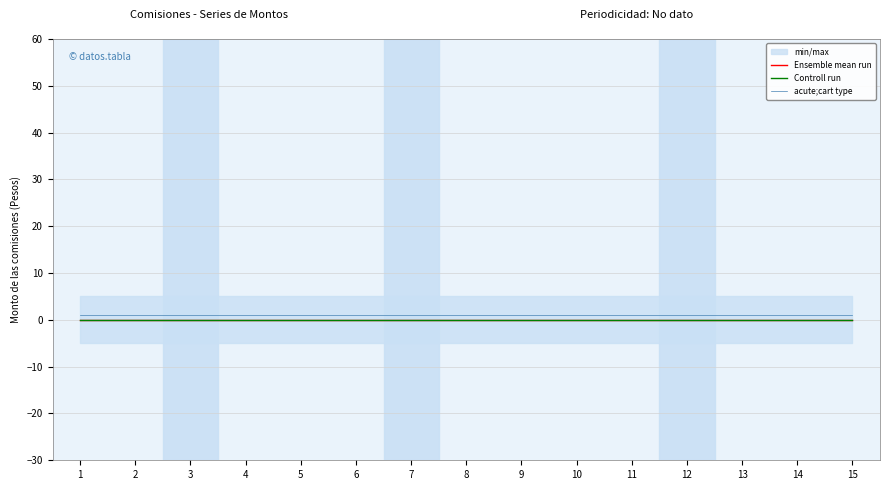

Reading right to left, list all the values displayed in this chart.

Ensemble mean run: 0	0	0	0	0	0	0	0	0	0	0	0	0	0	0
Controll run: 0	0	0	0	0	0	0	0	0	0	0	0	0	0	0
acute;cart type: 1	1	1	1	1	1	1	1	1	1	1	1	1	1	1